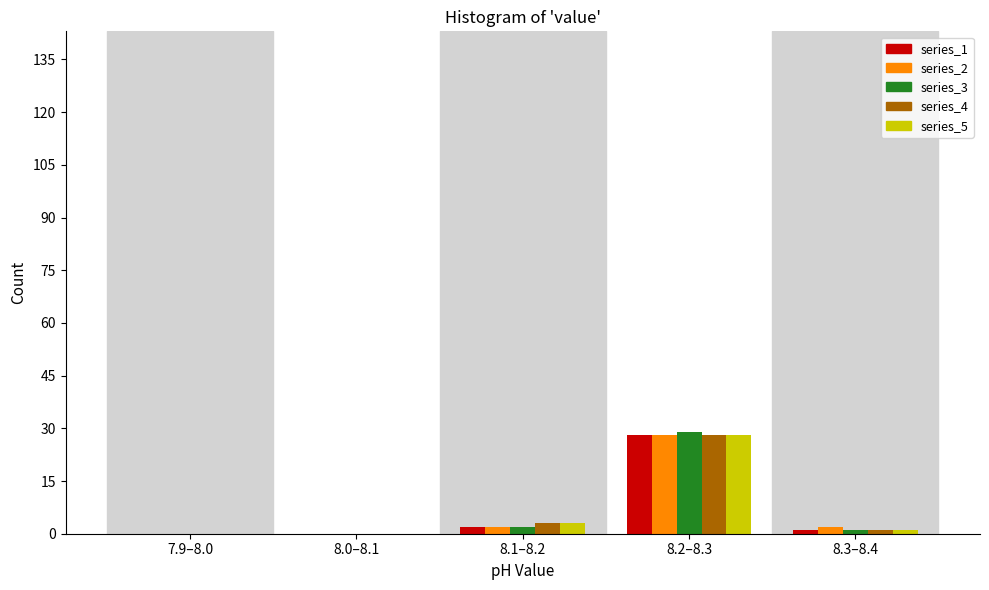

Reading left to right, list all the values displayed in this chart.

series_1: 7.9–8.0=0	8.0–8.1=0	8.1–8.2=2	8.2–8.3=28	8.3–8.4=1
series_2: 7.9–8.0=0	8.0–8.1=0	8.1–8.2=2	8.2–8.3=28	8.3–8.4=2
series_3: 7.9–8.0=0	8.0–8.1=0	8.1–8.2=2	8.2–8.3=29	8.3–8.4=1
series_4: 7.9–8.0=0	8.0–8.1=0	8.1–8.2=3	8.2–8.3=28	8.3–8.4=1
series_5: 7.9–8.0=0	8.0–8.1=0	8.1–8.2=3	8.2–8.3=28	8.3–8.4=1